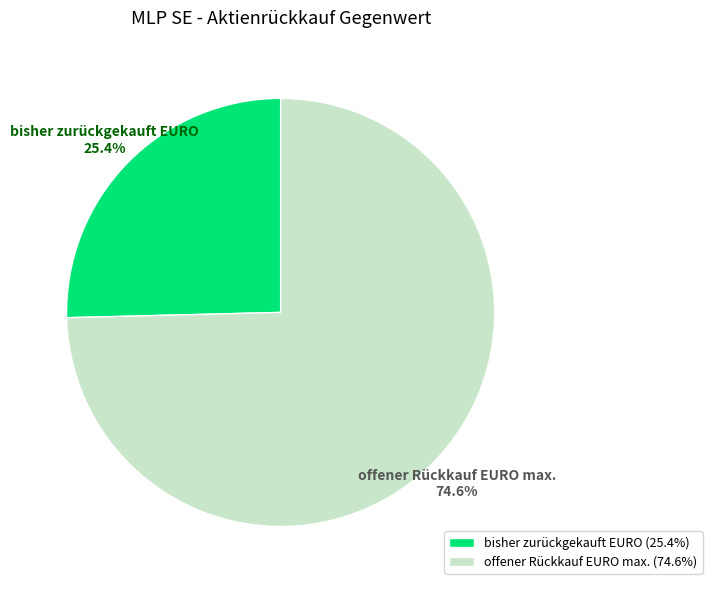

Count the number of slices in the pie.

2